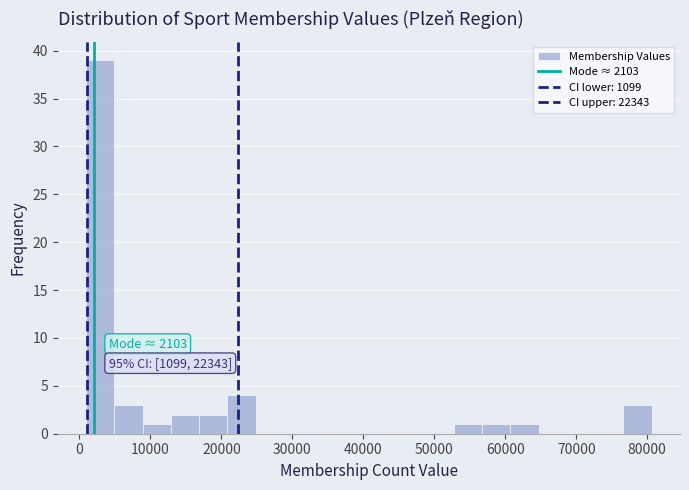

Around what value on the x-axis is the tallest bar? Give the approximate position of its centre, as read against the axis.

3000